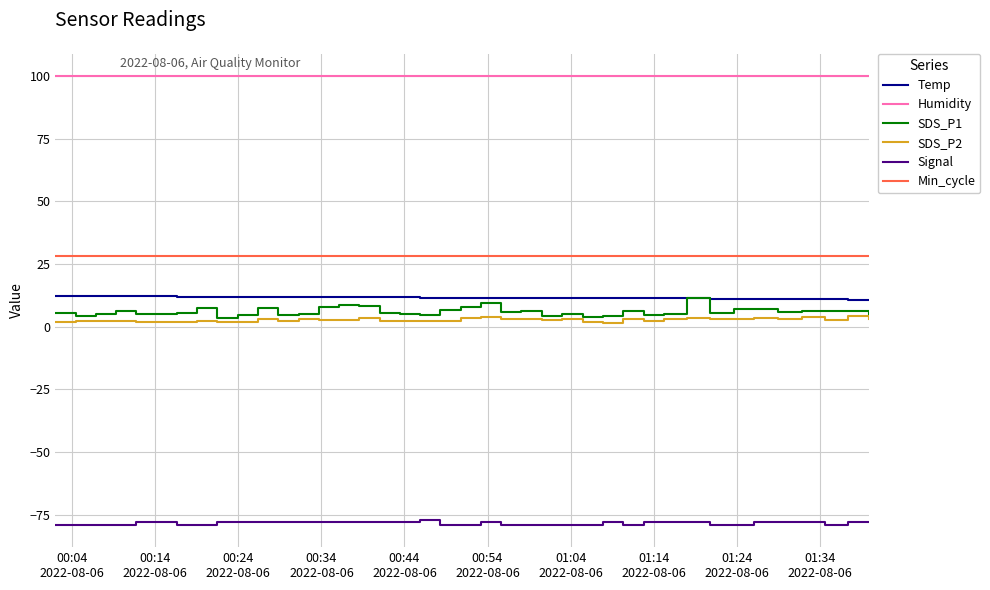

What is the maximum value for Temp?

12.4